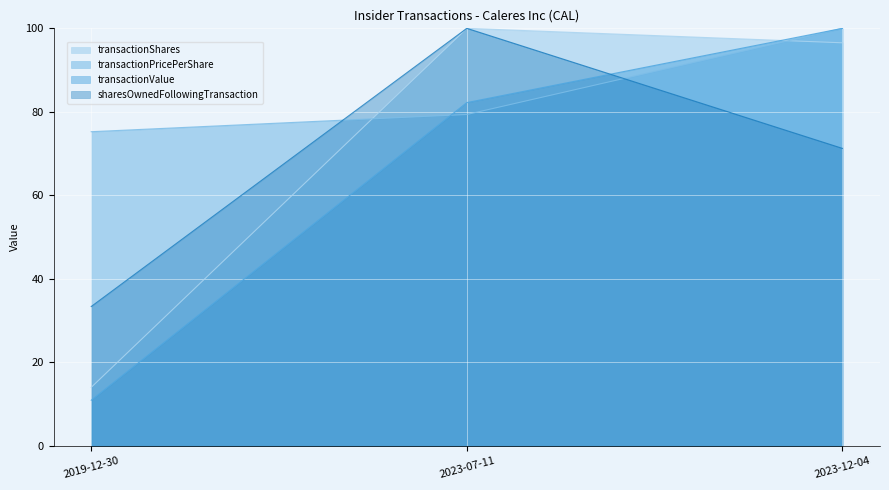

How many data points in sharesOwnedFollowingTransaction are above 71?

2